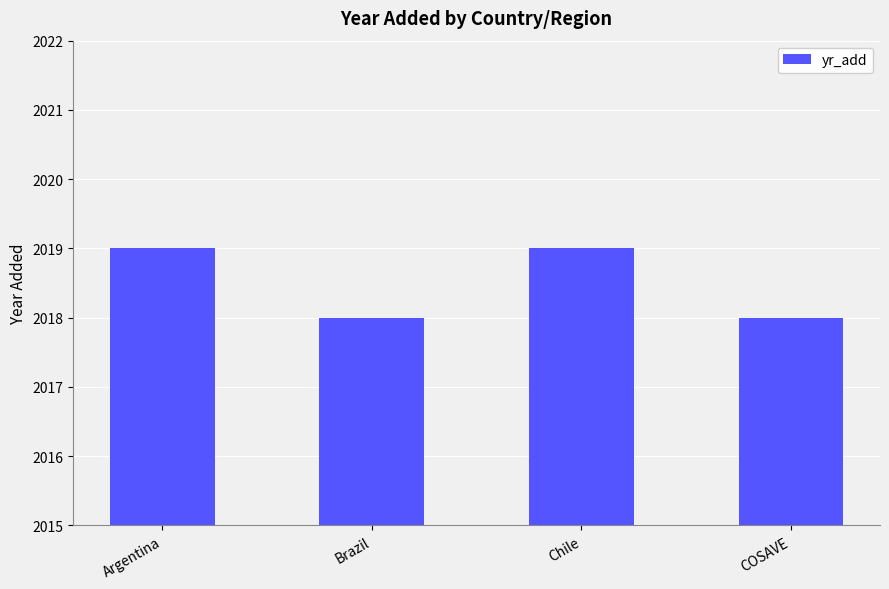

What is the label of the 2nd bar from the right?

Chile